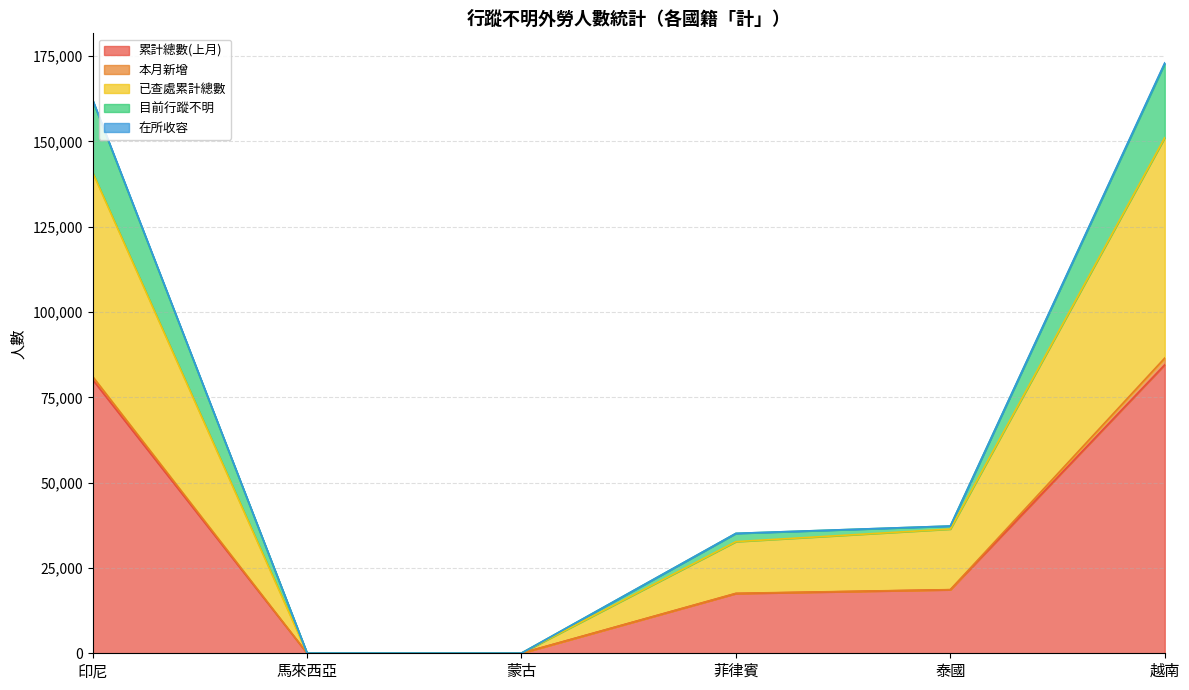

Is it true that 累計總數(上月) equals 18614 at 泰國?

True